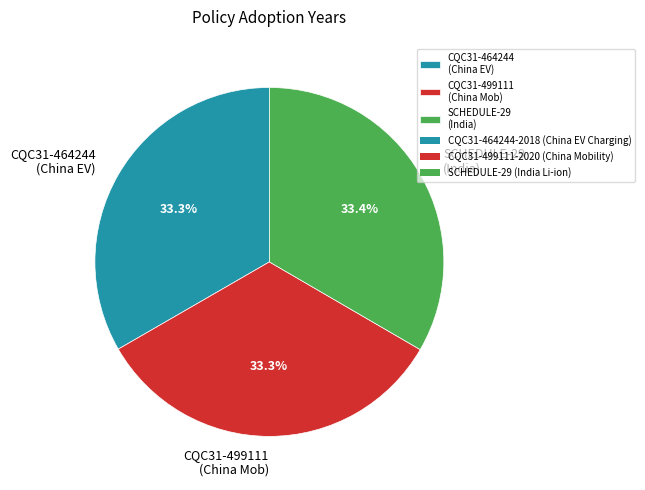

Does CQC31-499111 (China Mob) represent more than half of the total?

No